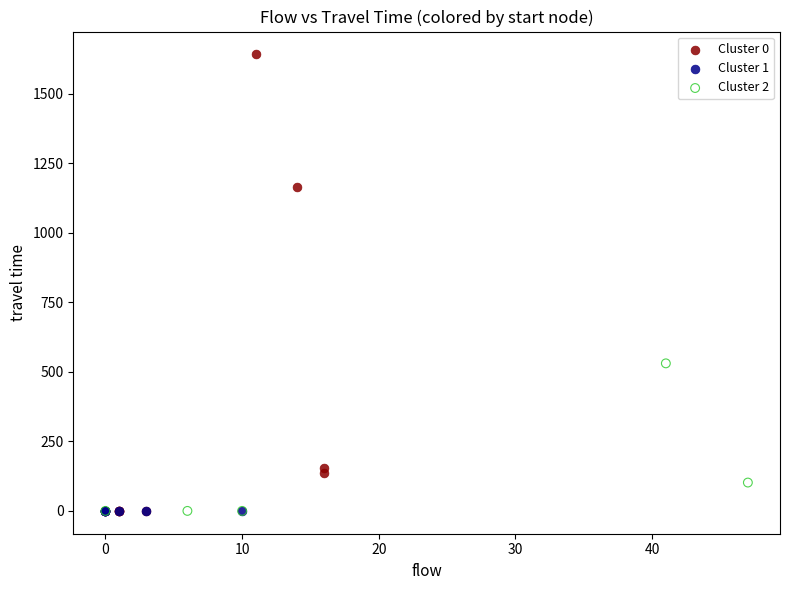

Which series reaches the maximum Y coordinate?

Cluster 0